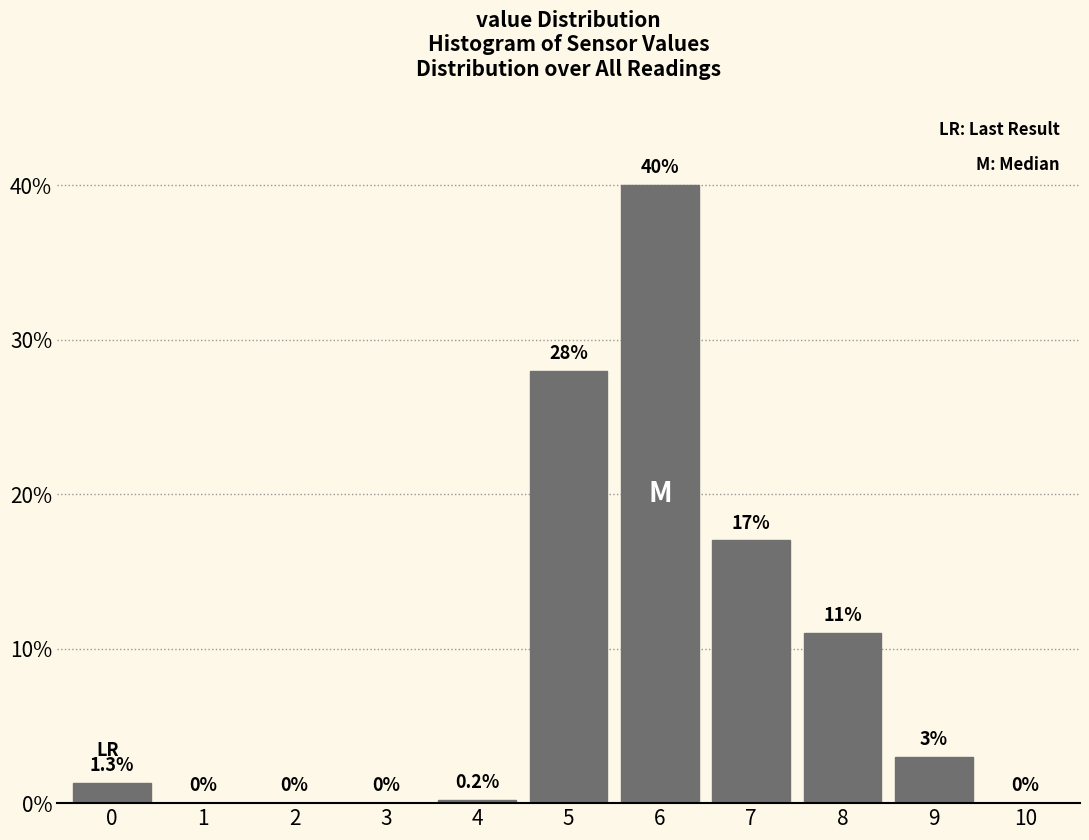

Reading left to right, what are all the values shown in this chart?

0=1.3	1=0.0	2=0.0	3=0.0	4=0.2	5=28.0	6=40.0	7=17.0	8=11.0	9=3.0	10=0.0